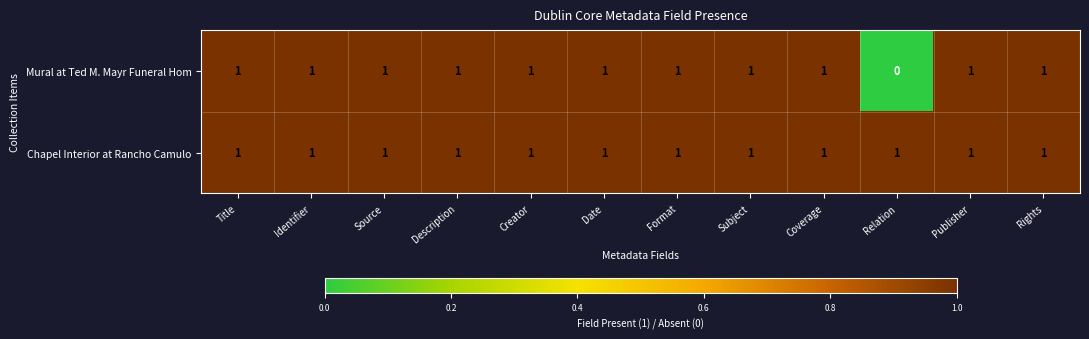

Which series has the widest spread of values?

Mural at Ted M. Mayr Funeral Hom